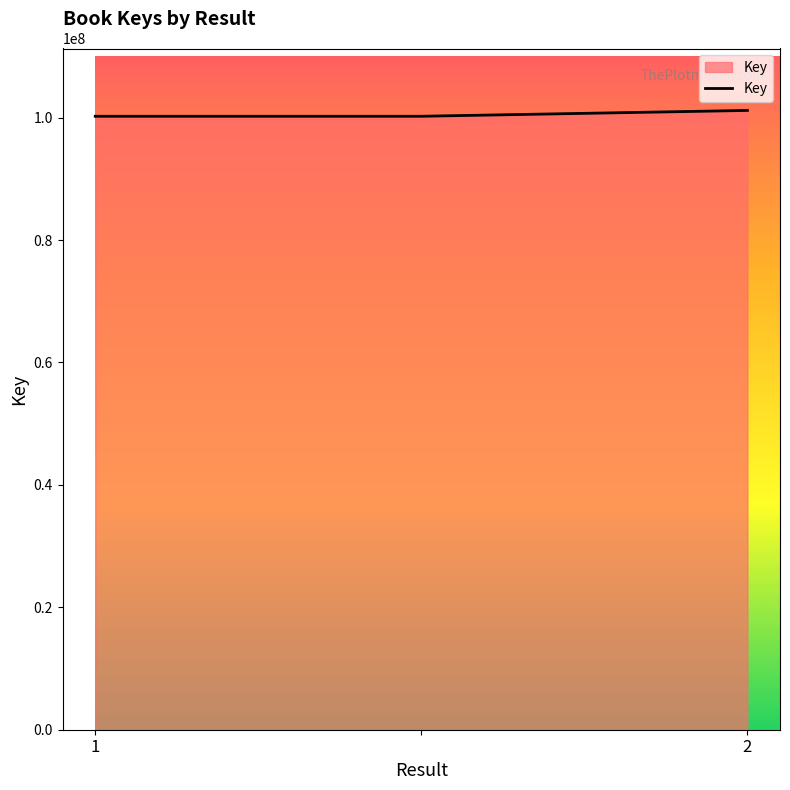

What is the maximum value shown in the chart?

101176835